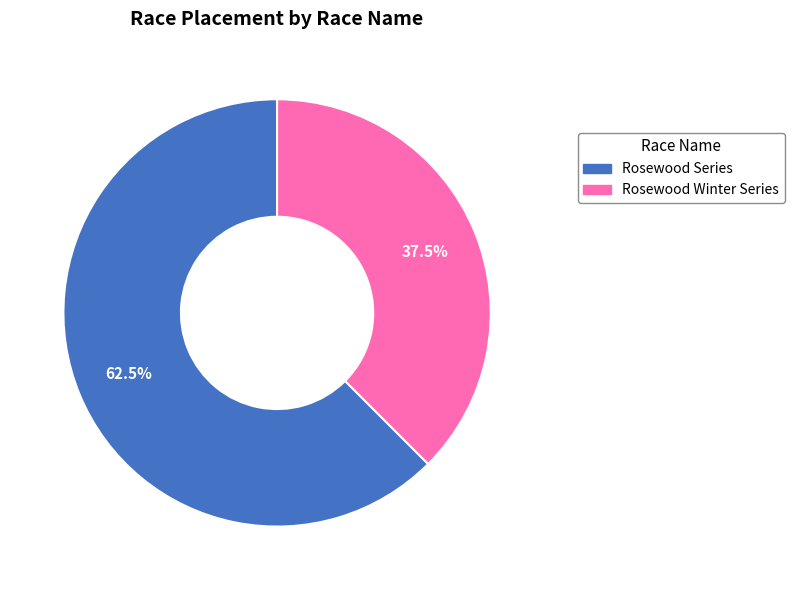

What is the ratio of the value at Rosewood Series to the value at Rosewood Winter Series?

1.7